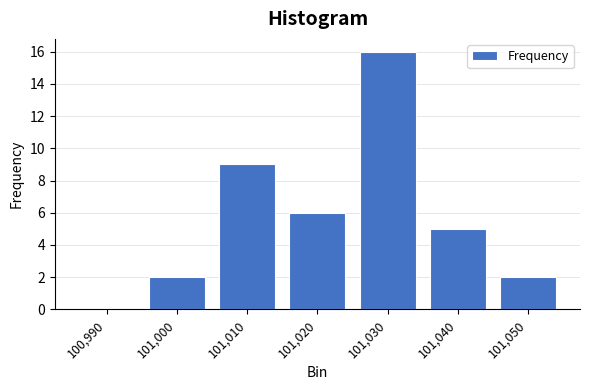

Reading left to right, list all the values displayed in this chart.

100,990=0	101,000=2	101,010=9	101,020=6	101,030=16	101,040=5	101,050=2